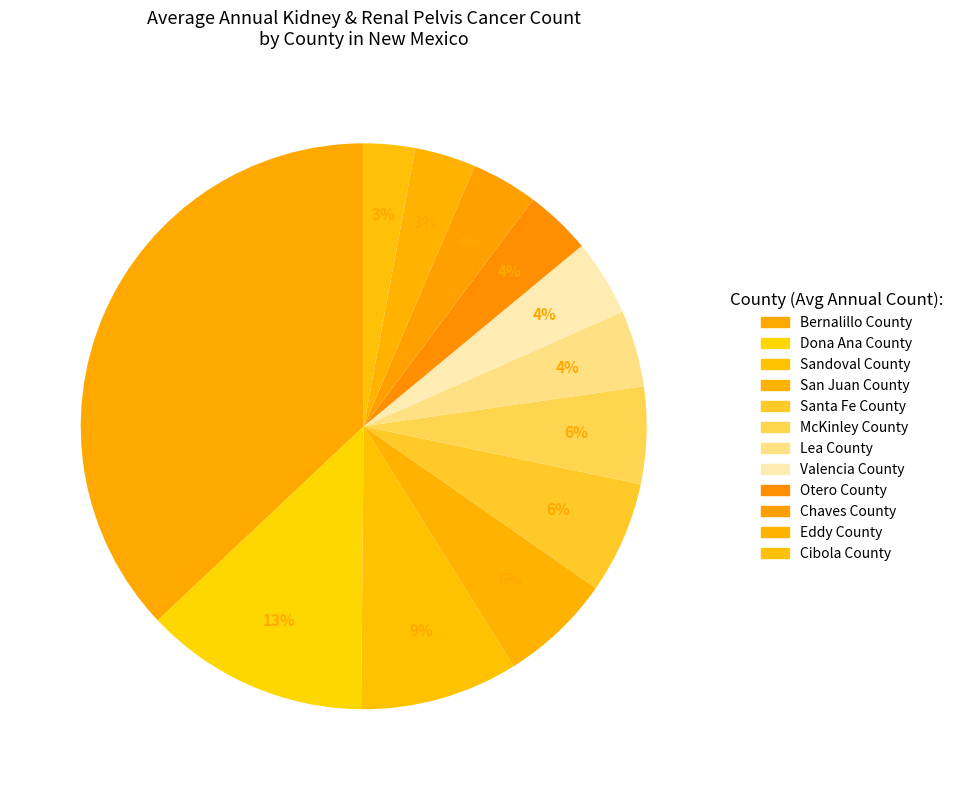

To the nearest percent, what portion does McKinley County represent?

6%